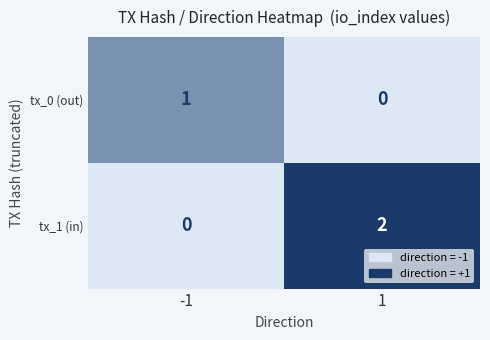

Which series changed the most between -1 and 1?

tx_1 (in)